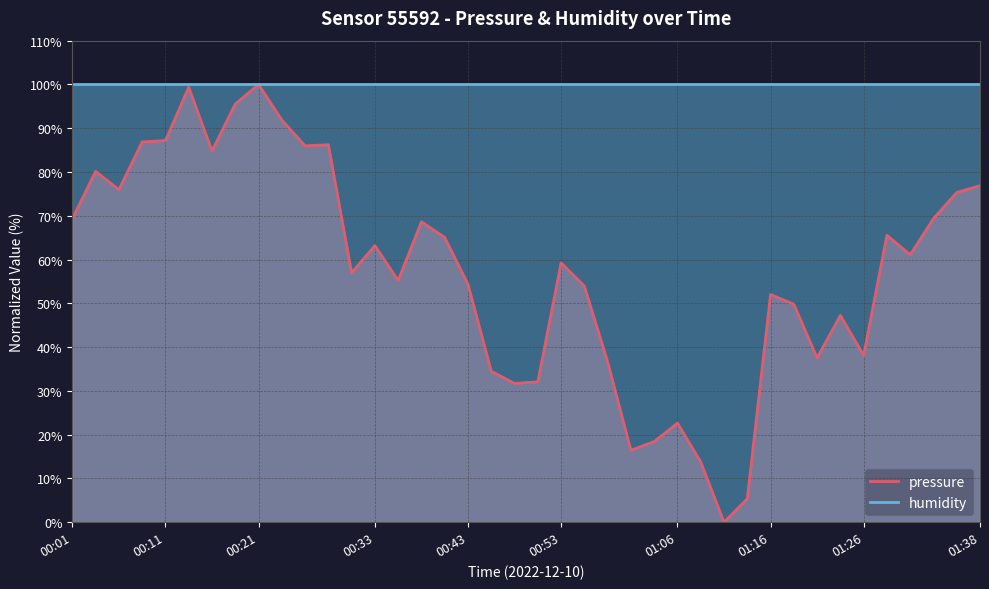

What is the difference between the values at 00:48 and 01:28?

33.8